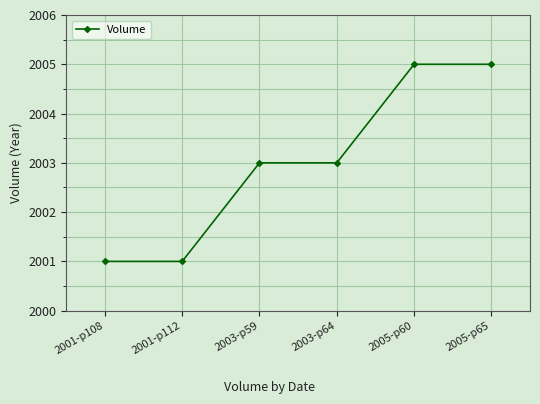

What is the label of the 5th point from the left?

2005-p60